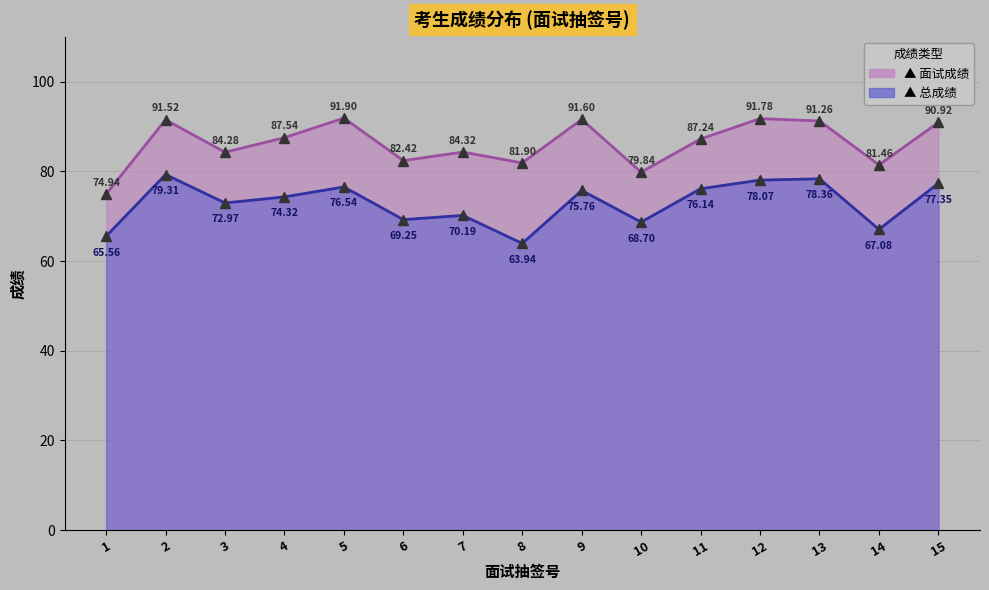

What is the sum of the 总成绩 values at 9 and 14?

142.8